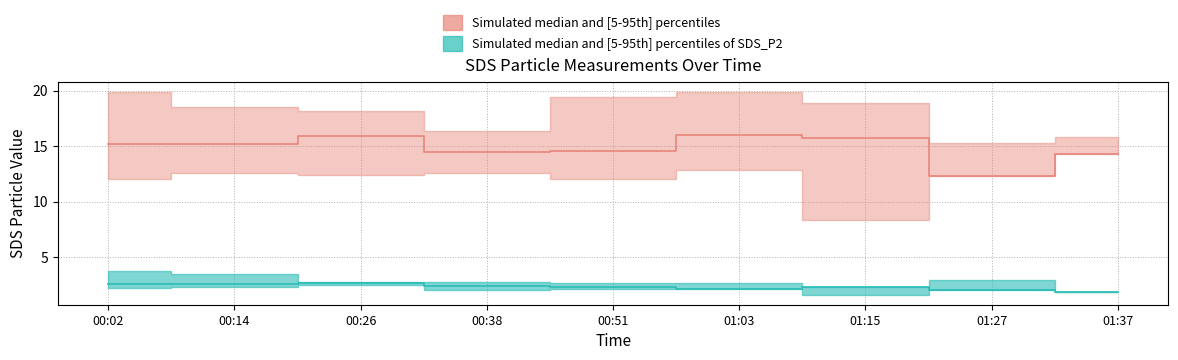

What position from the right is 01:15?

3